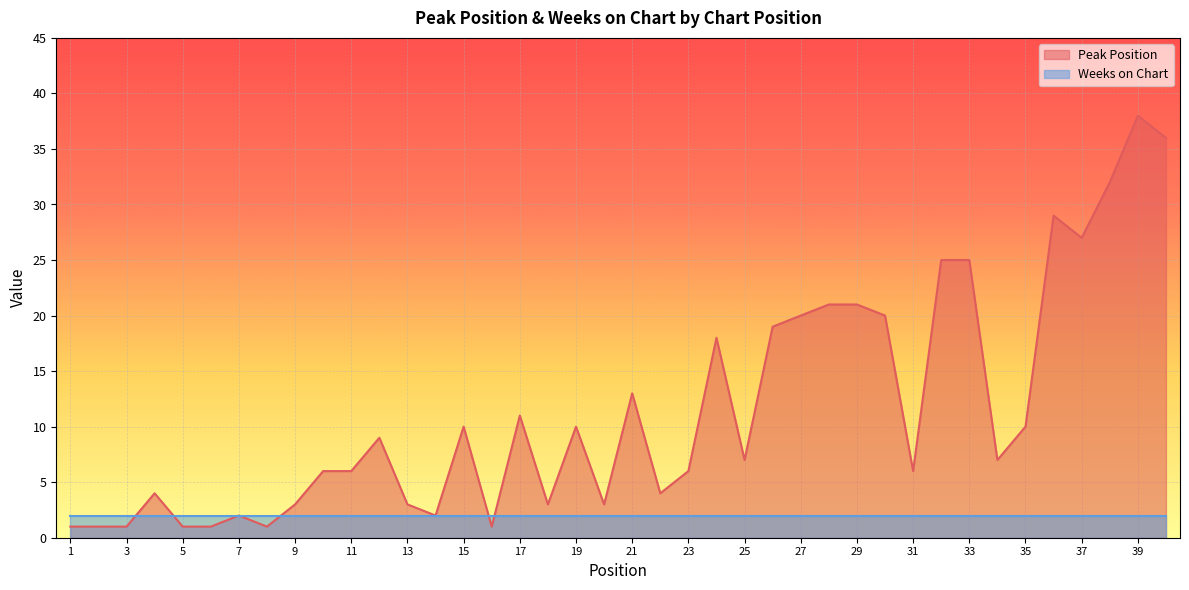

List the labels in order of value, largest first.

39, 40, 38, 36, 37, 32, 33, 28, 29, 27, 30, 26, 24, 21, 17, 15, 19, 35, 12, 25, 34, 10, 11, 23, 31, 4, 22, 9, 13, 18, 20, 7, 14, 1, 2, 3, 5, 6, 8, 16